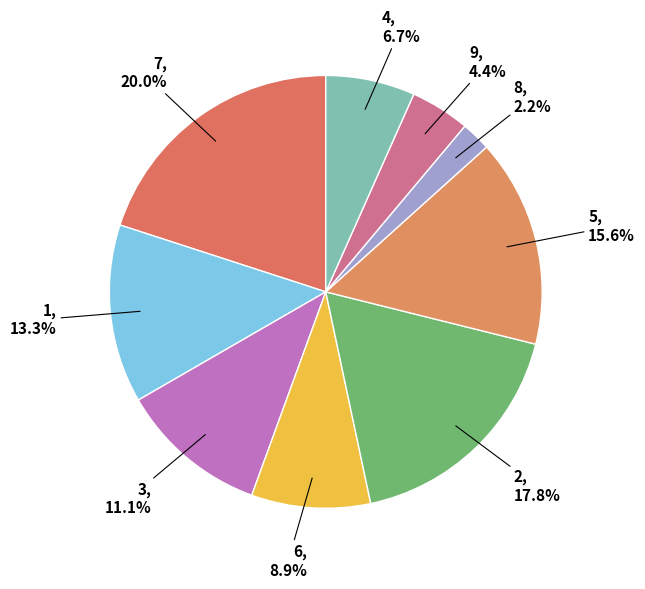

Which slice is the largest?

7